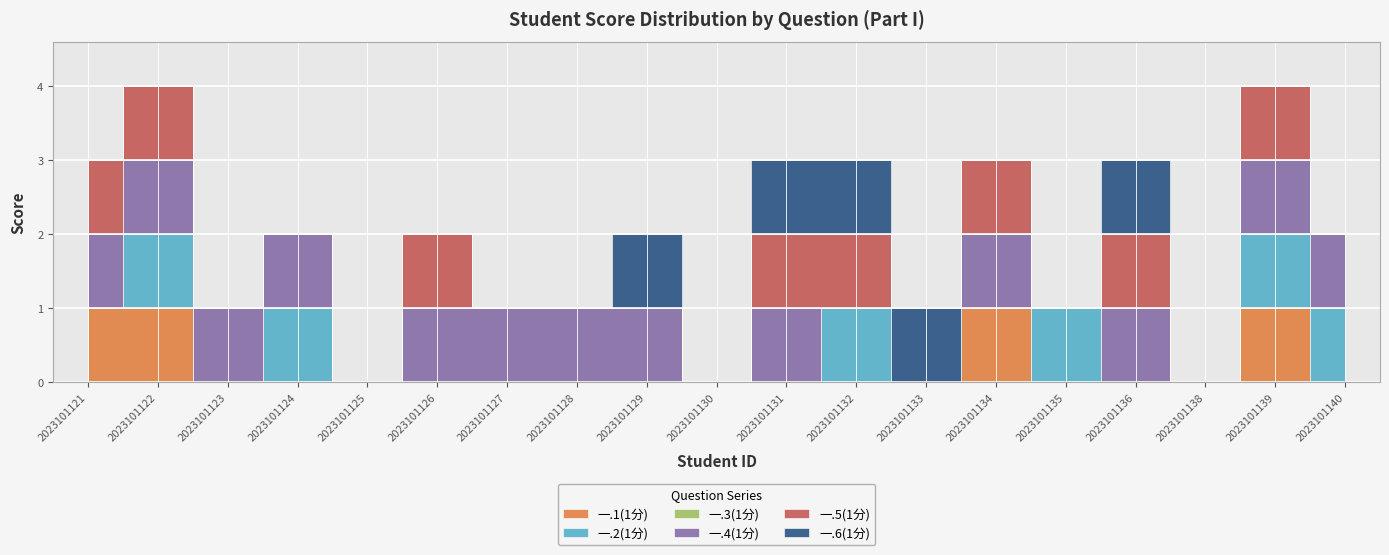

True or false: 一.2(1分) has a value of 1 at 2023101134.

False